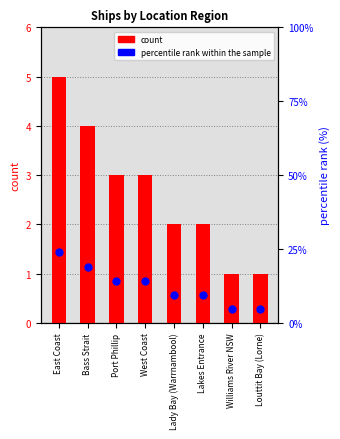

Which series reaches the maximum Y coordinate?

percentile rank within the sample